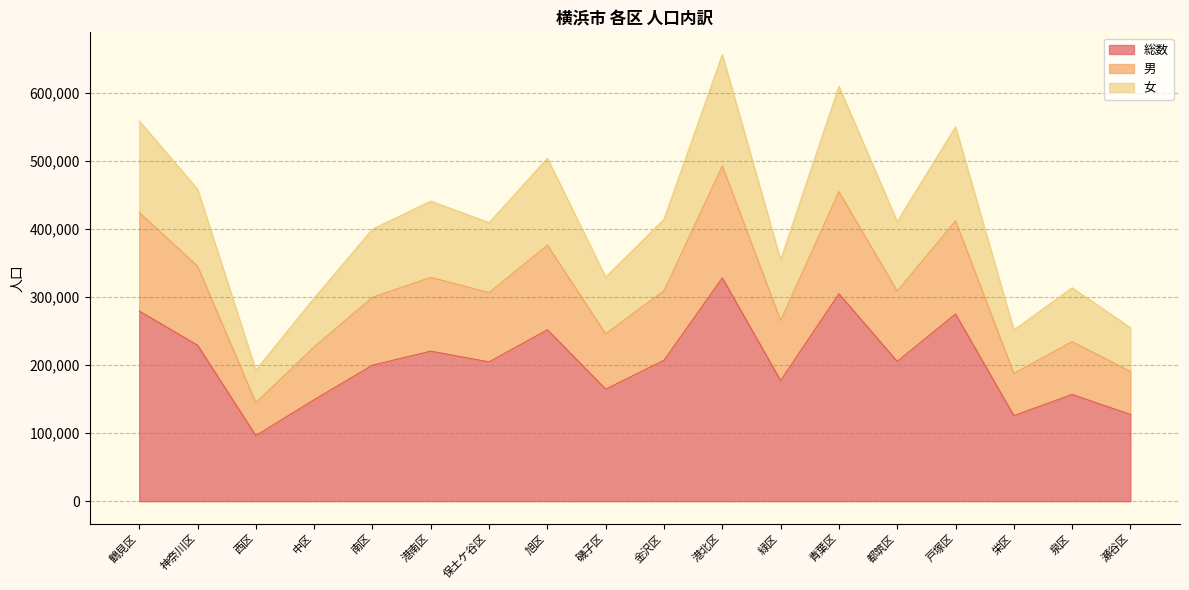

The value of 女 at 港南区 is 440790. True or false?

True